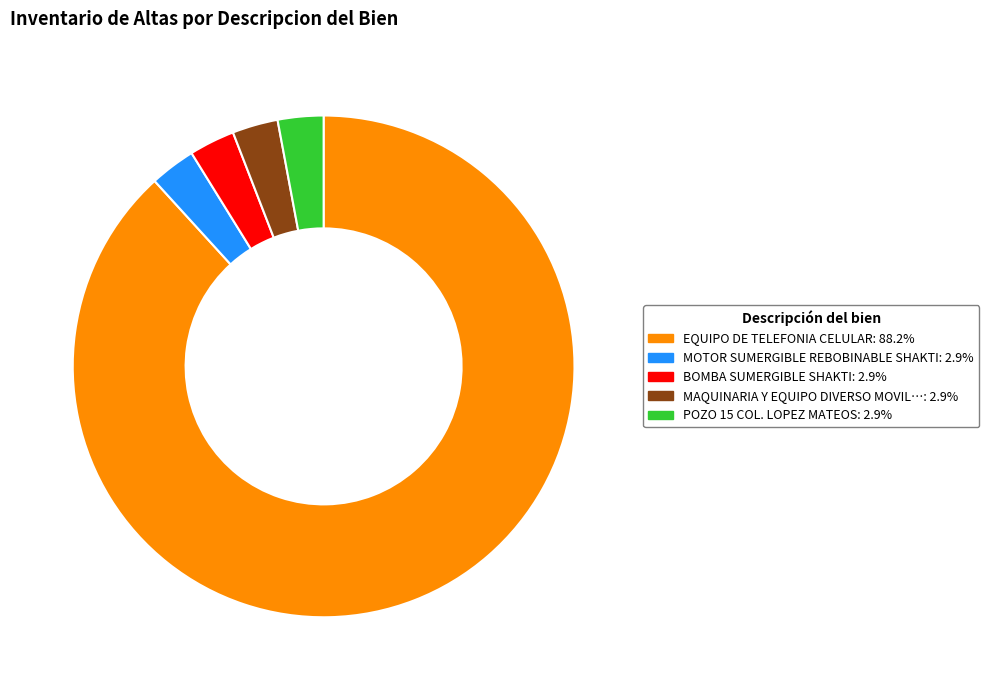

Is there a majority slice in this chart?

Yes